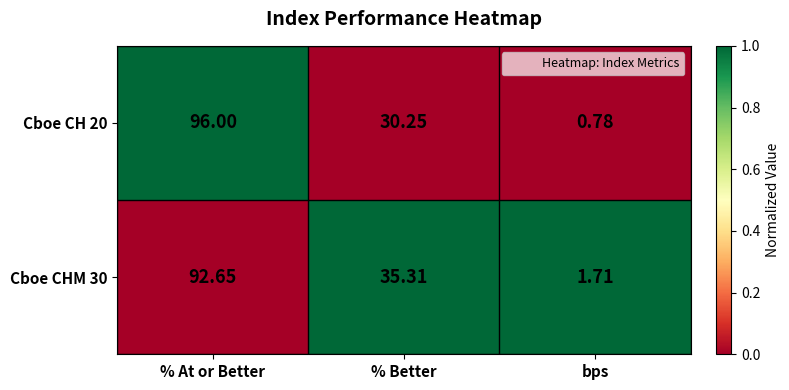

Rank the series by their maximum value, from highest to lowest.

Cboe CH 20, Cboe CHM 30